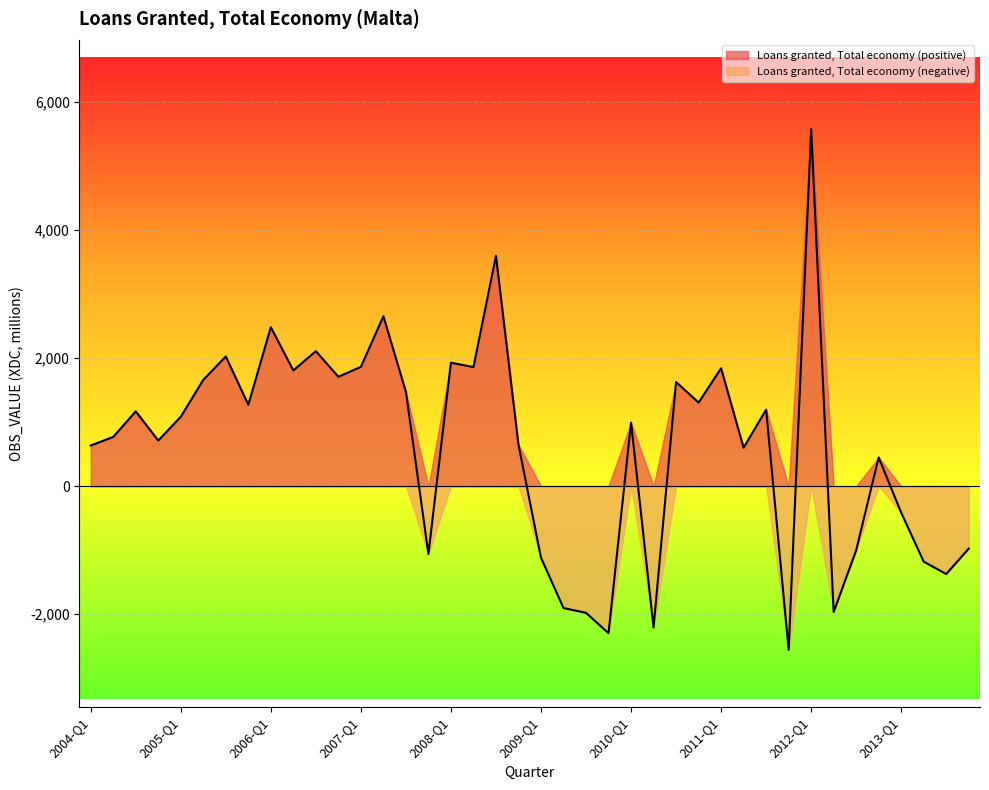

How many values exceed 1083?

20